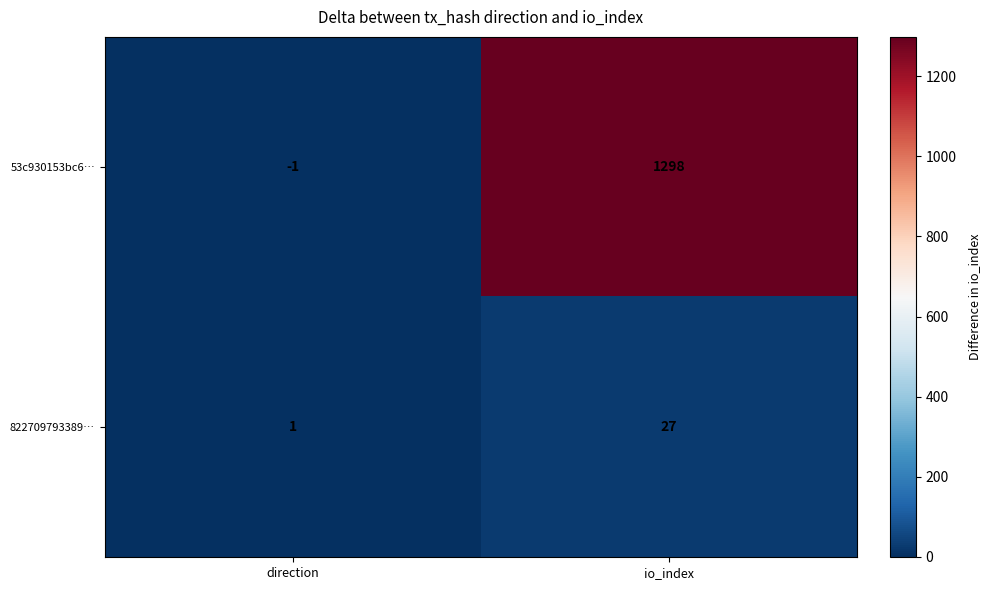

List the labels in order of 53c930153bc6… value, smallest first.

direction, io_index